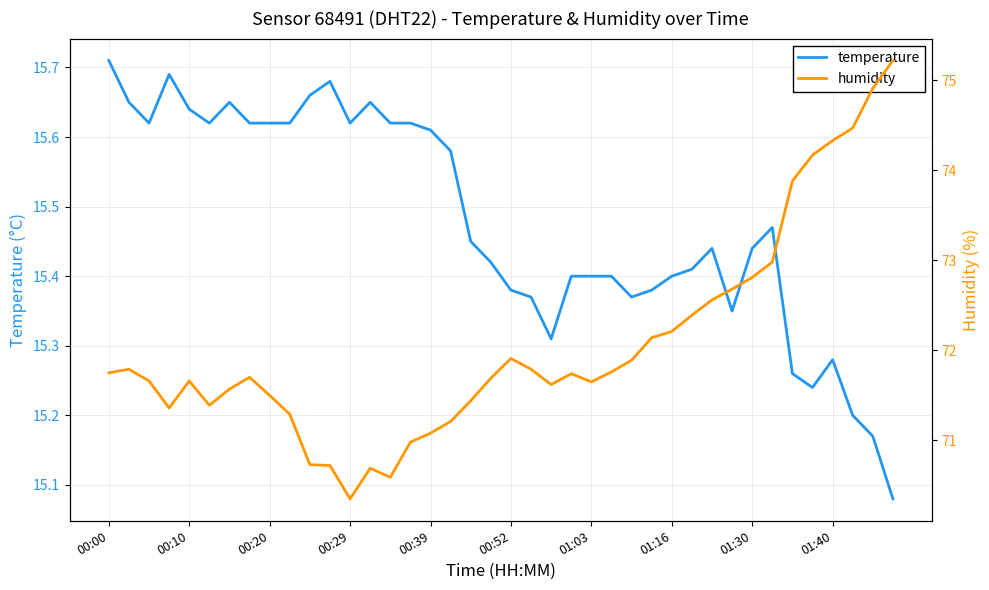

Which category has the highest value in the temperature series?

00:00